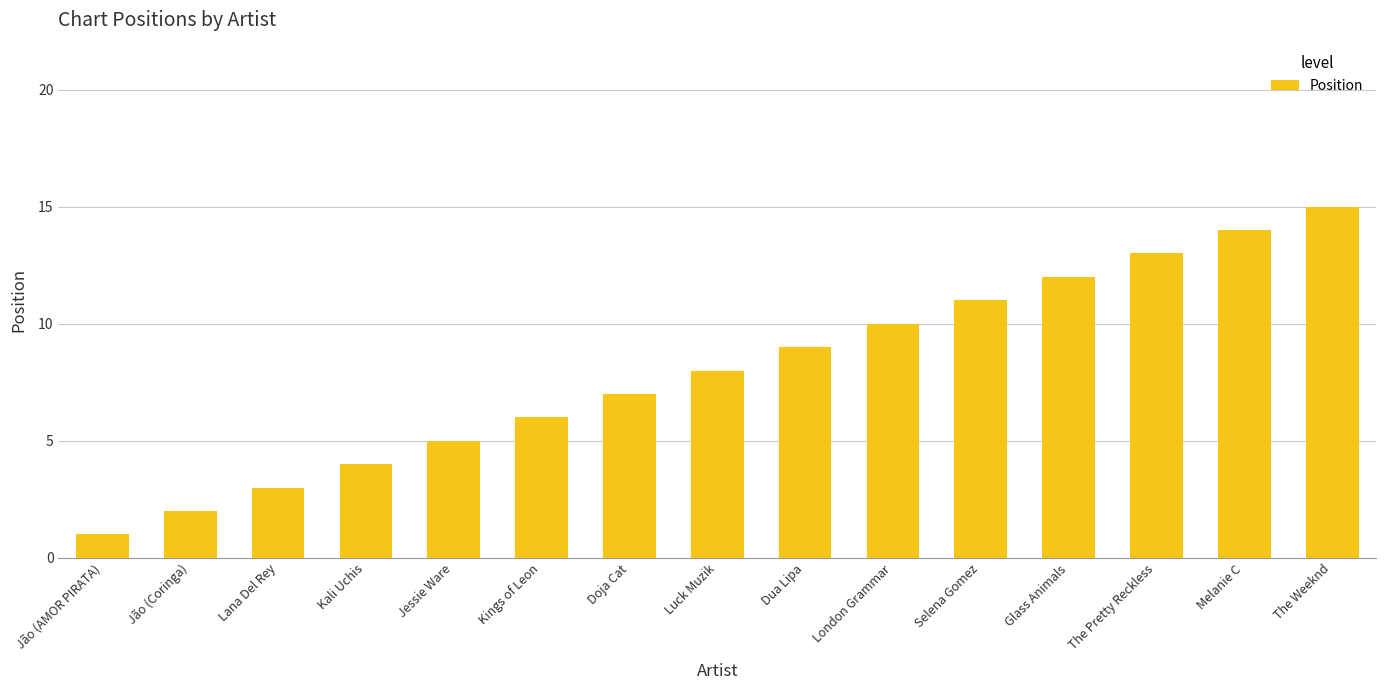

What is the label of the 12th bar from the right?

Kali Uchis